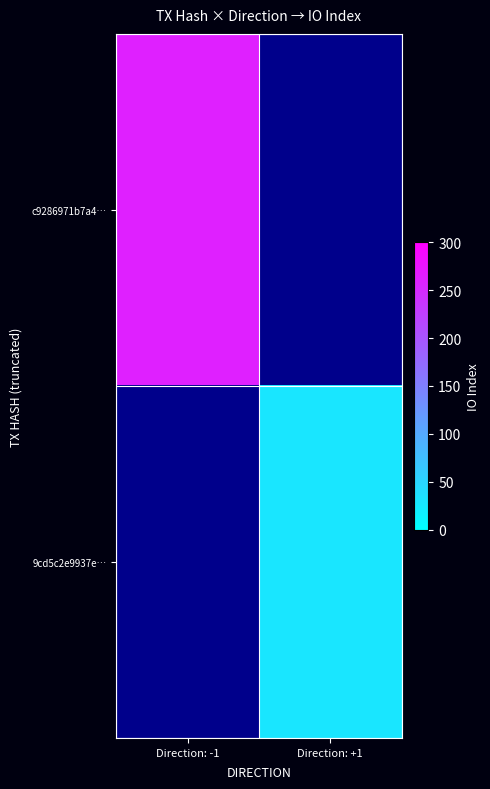

What value does the 9cd5c2e9937e… series have at Direction: +1?

30.0